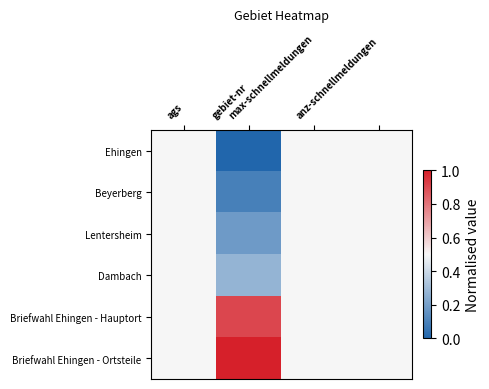

What is the total value across all series at max-schnellmeldungen?

3.0